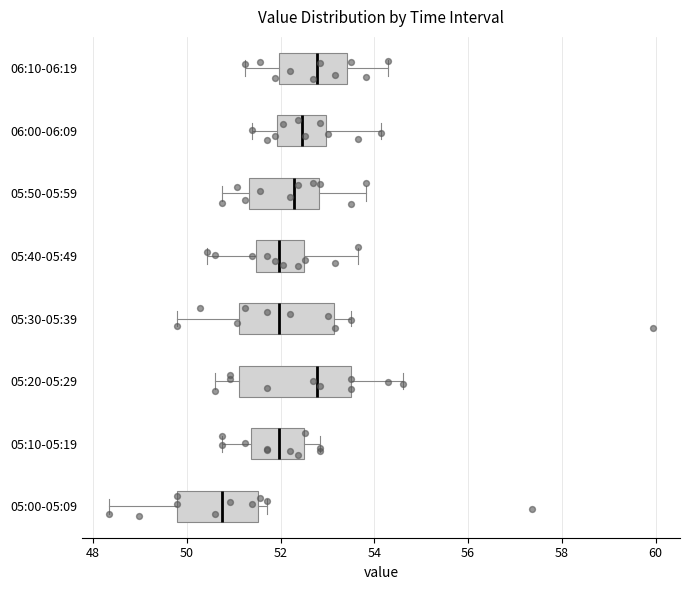

Which box has the furthest to the left median line?

05:00-05:09